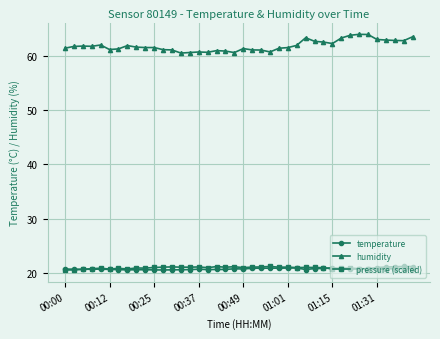

Which series has the widest spread of values?

humidity